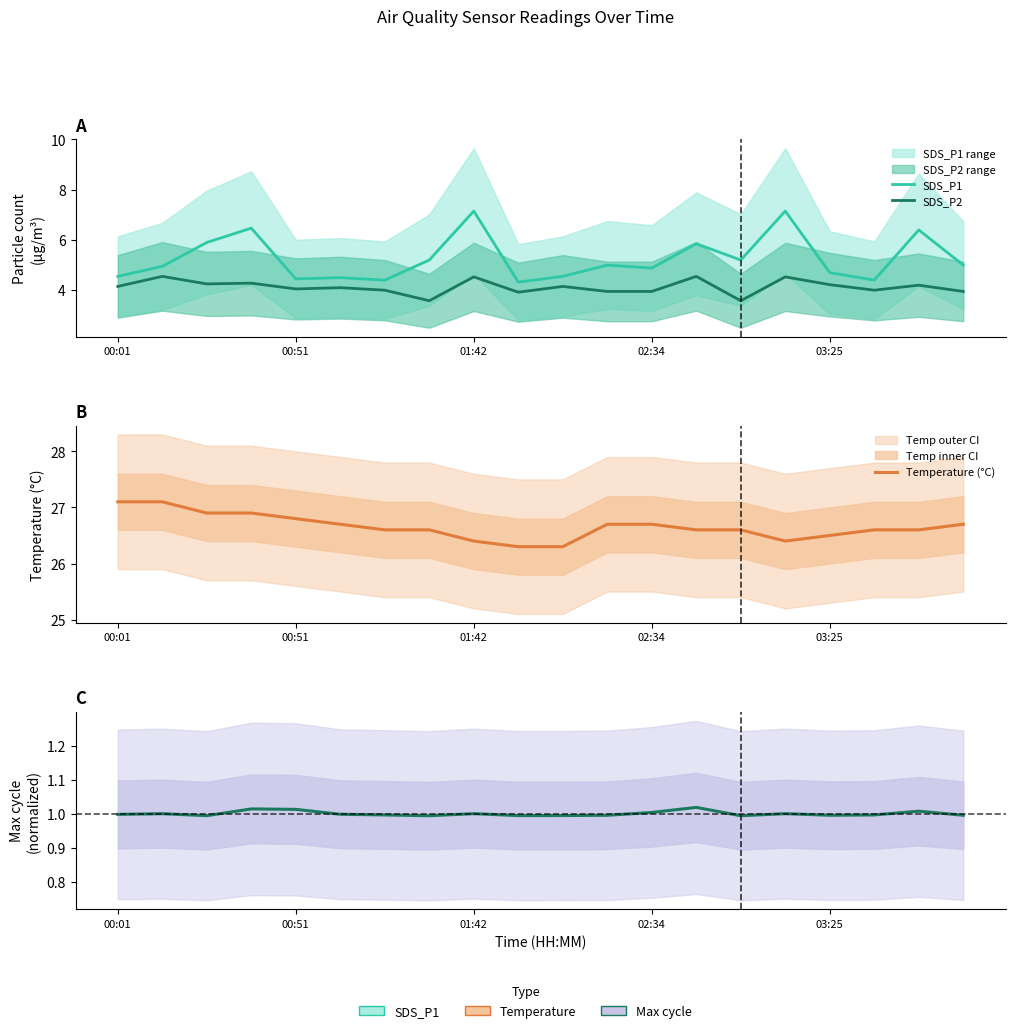

What is the sum of the SDS_P2 values at 14 and 11?

7.5